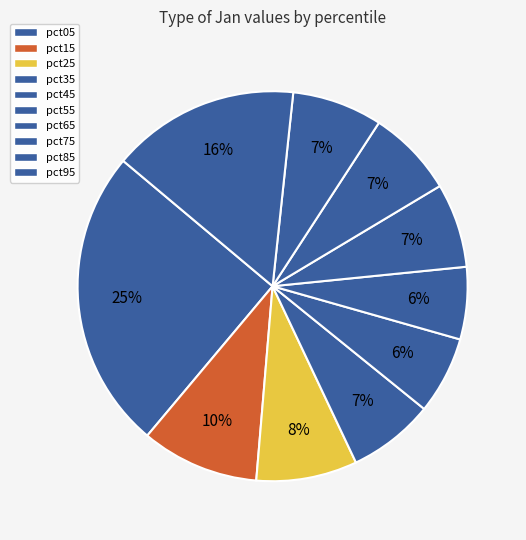

True or false: pct75 accounts for 7% of the total.

True